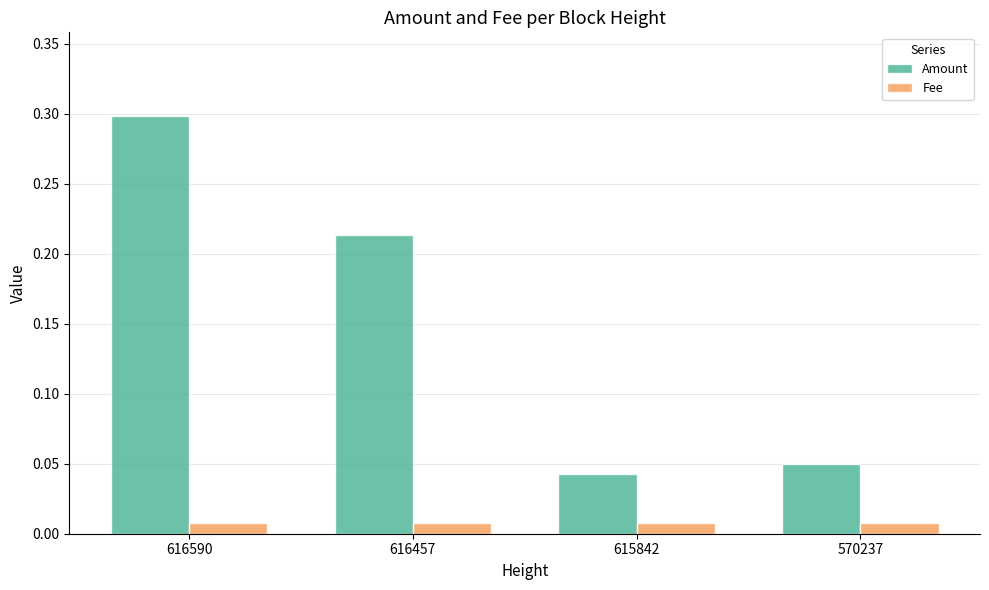

Is it true that Amount equals 0.3 at 616590?

True